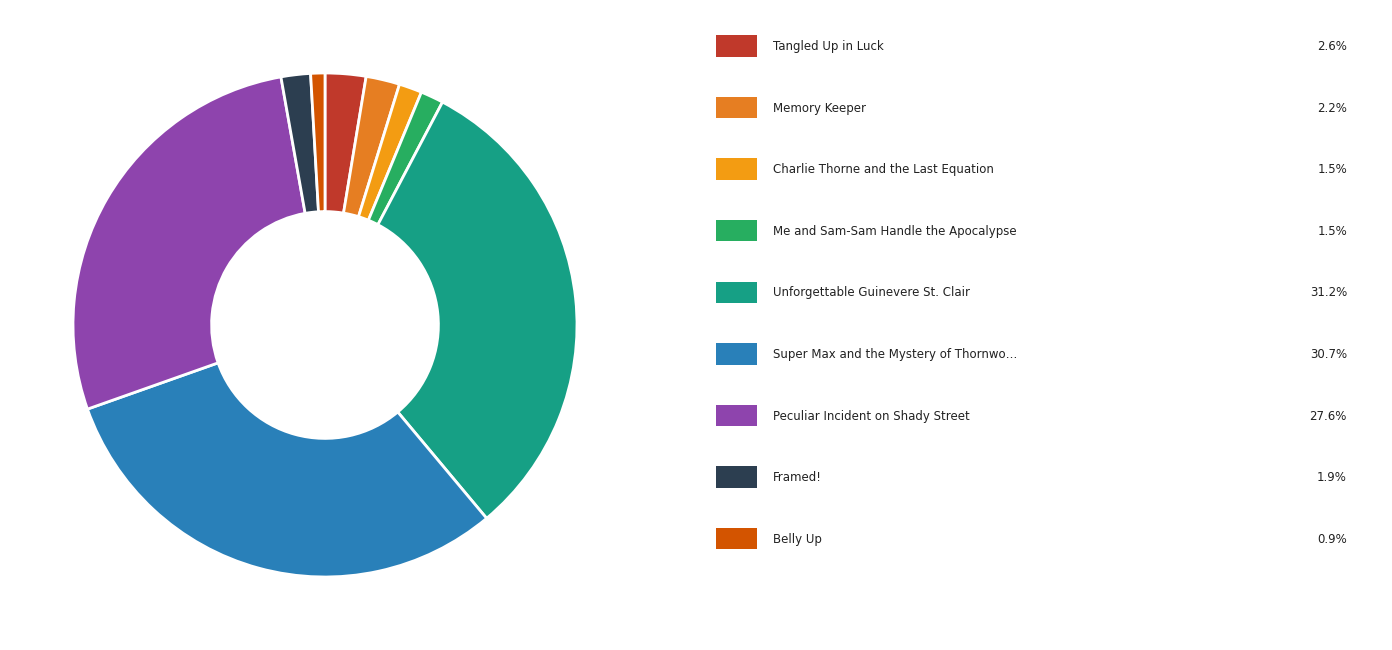

Count the number of slices in the pie.

9